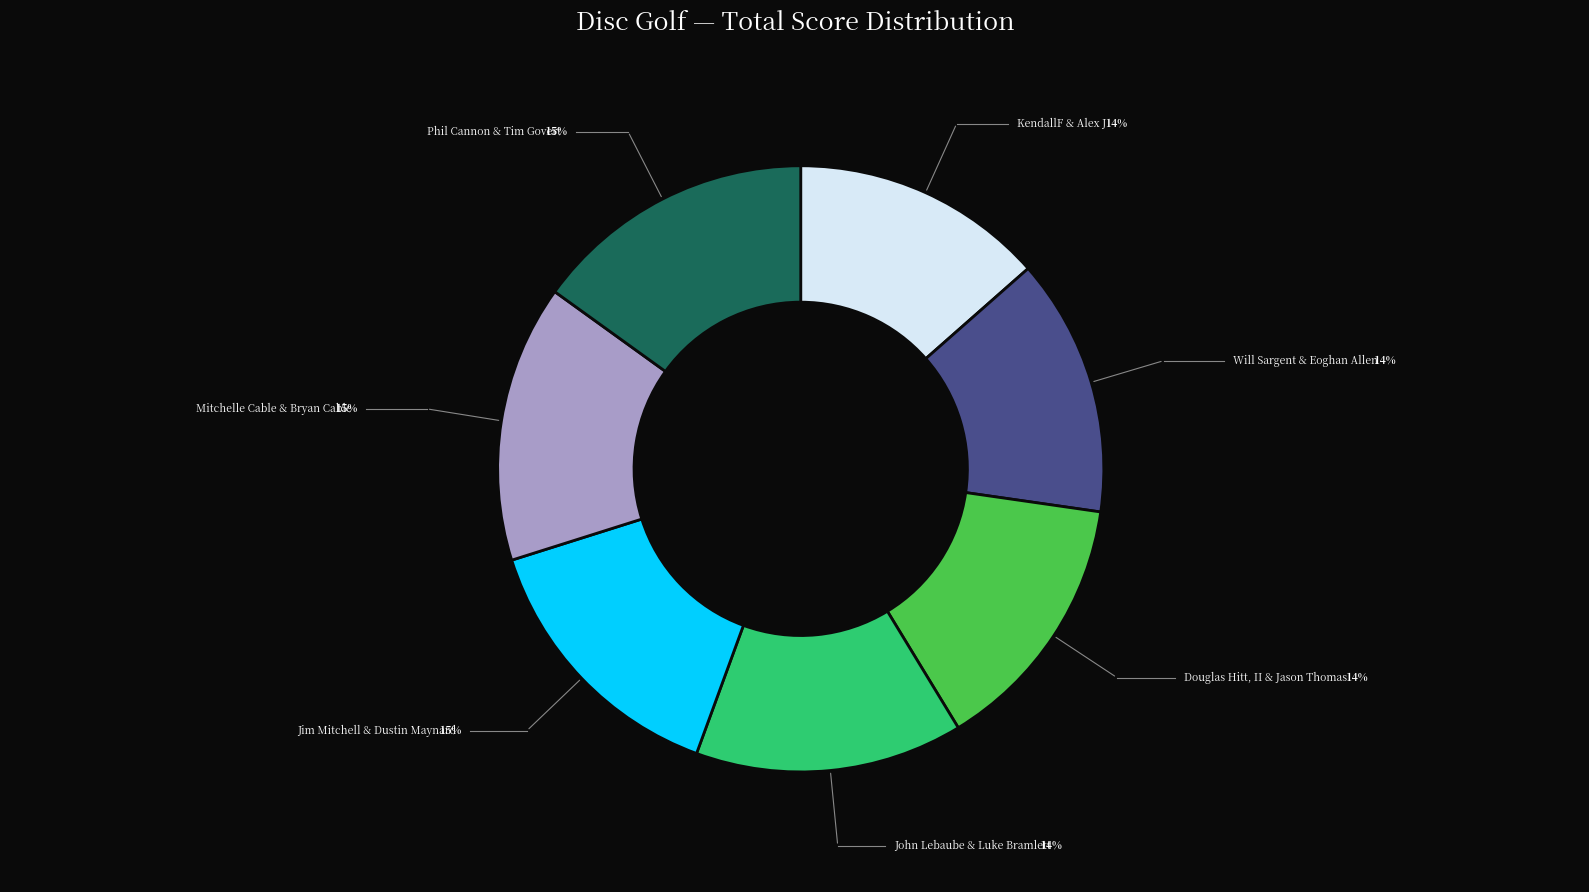

To the nearest percent, what portion does Jim Mitchell & Dustin Maynard represent?

15%